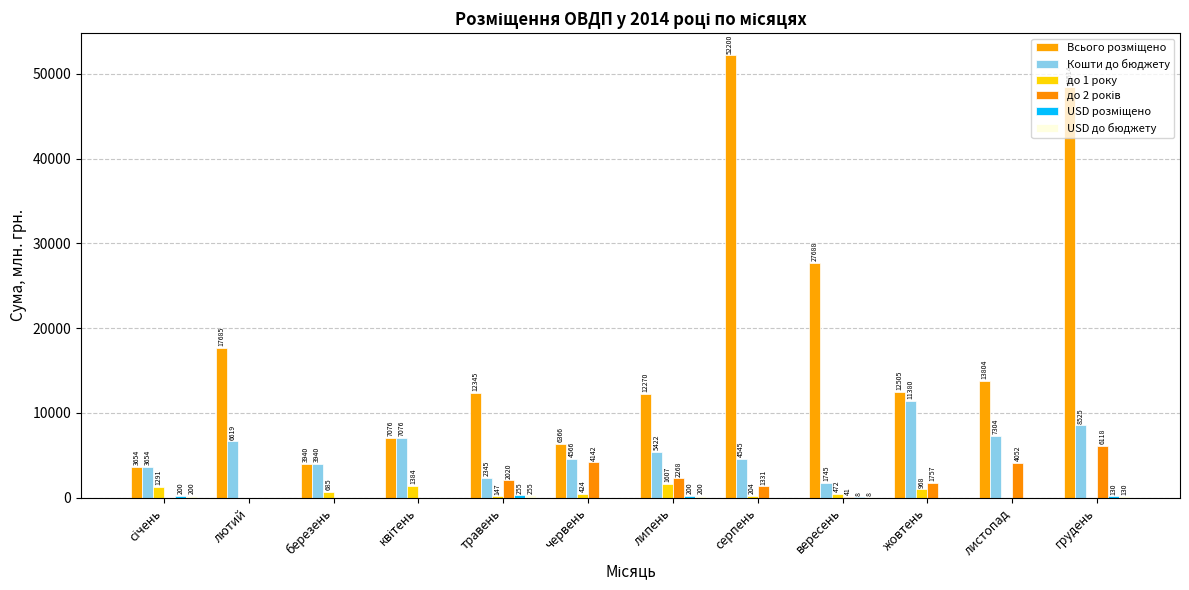

Which has a higher value, листопад or вересень?

вересень